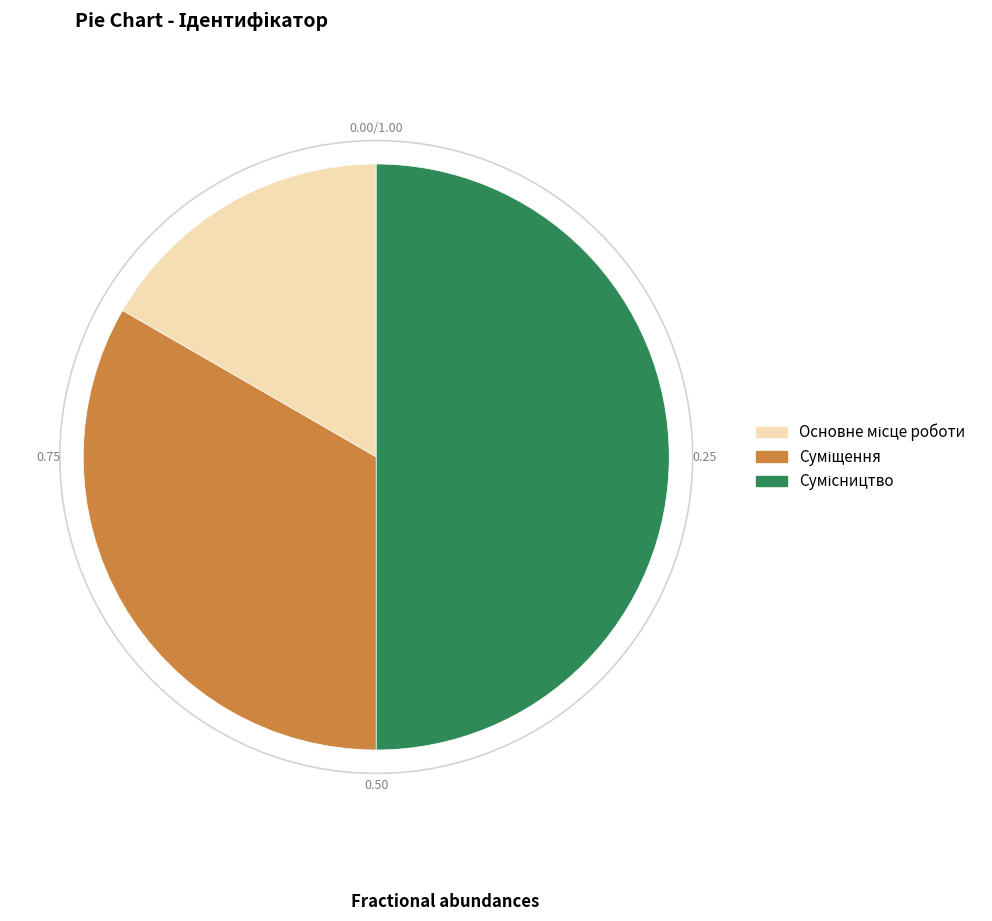

Is there a majority slice in this chart?

No